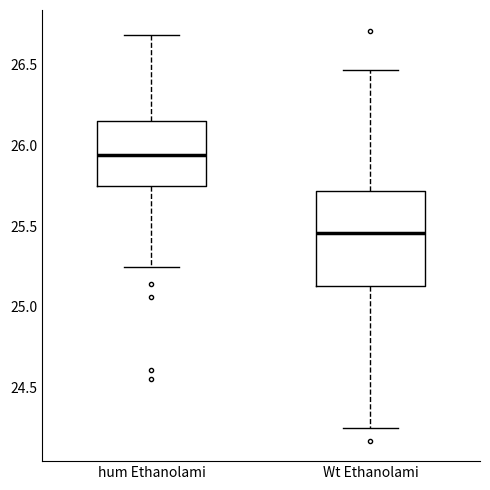

Reading left to right, transcribe this box plot: for each box, give where its median line is, the range the box spans, and where its two whiskers end, as read against the y-axis. The values are not printed on the chart, so give them approximately, as read against the axis.

hum Ethanolami: median 25.95, box 25.75 to 26.15, whiskers 25.25 to 26.70
Wt Ethanolami: median 25.45, box 25.15 to 25.70, whiskers 24.25 to 26.45